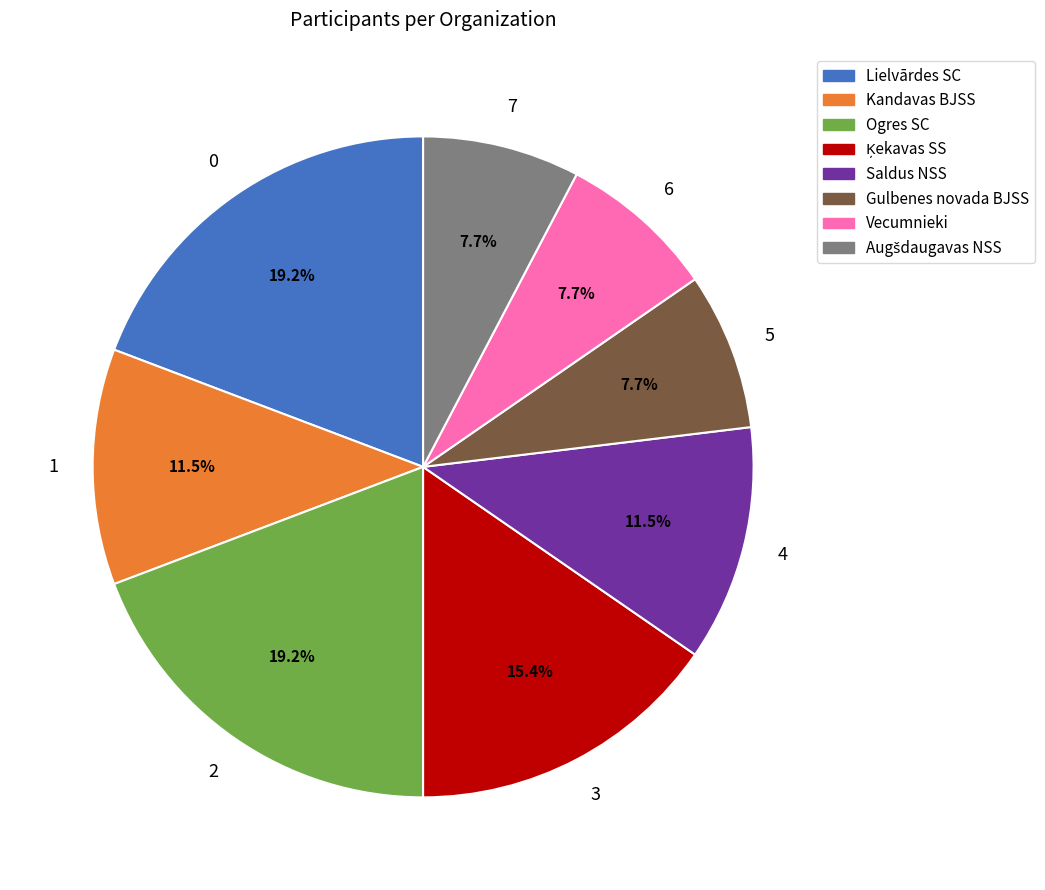

Does any single category account for the majority?

No